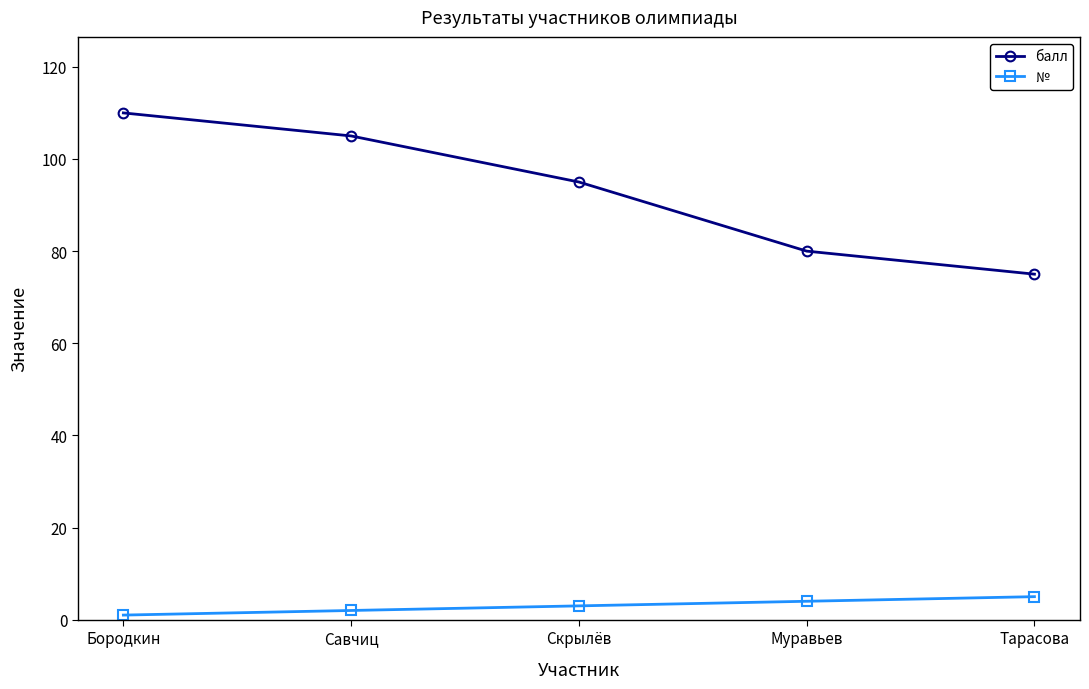

What position from the left is Муравьев?

4